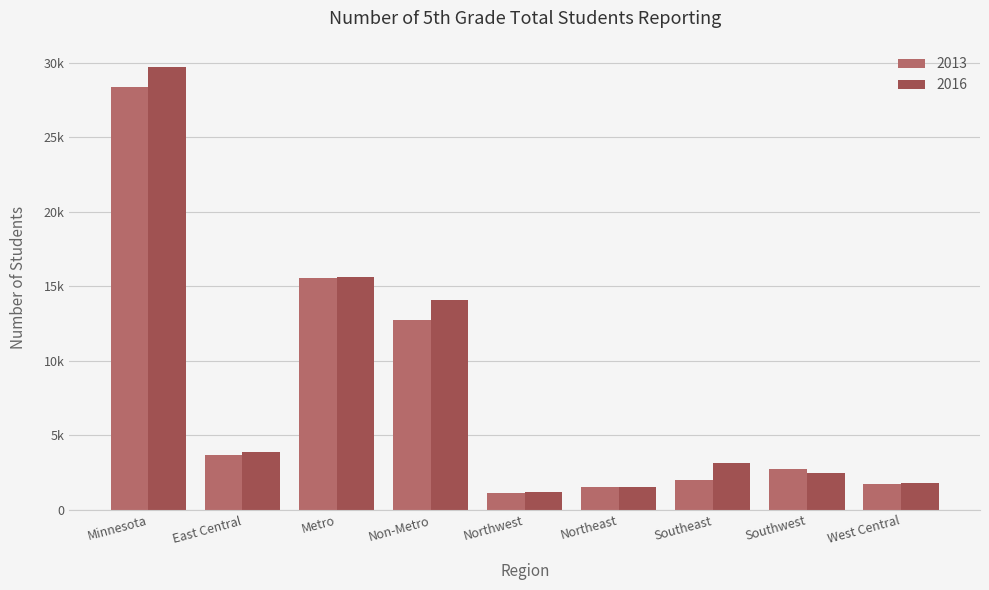

What is the label of the 1st bar from the left?

Minnesota